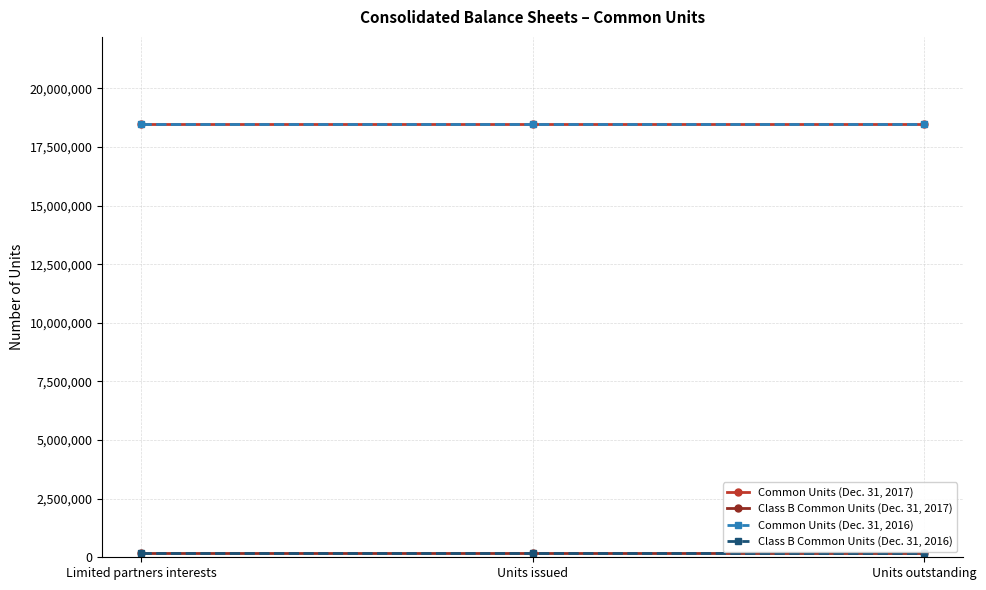

What is the sum of the Class B Common Units (Dec. 31, 2016) values at Units issued and Limited partners interests?

368144